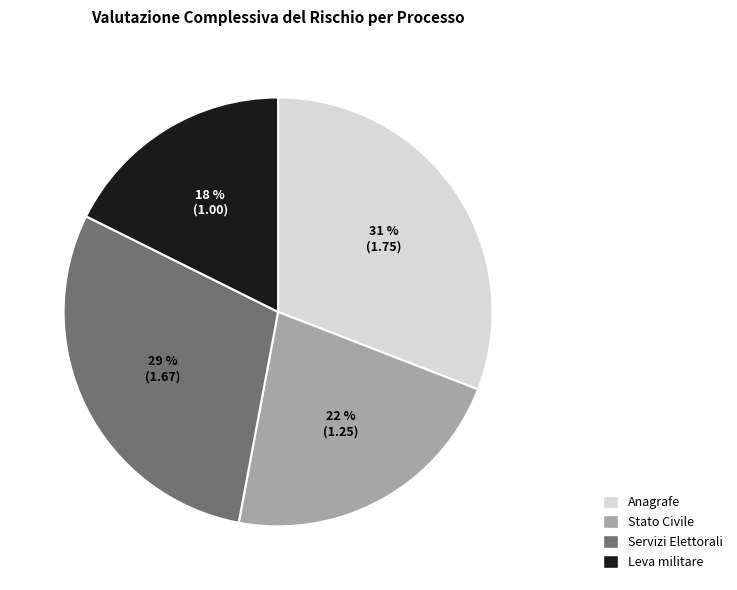

Is it true that Servizi Elettorali is 36% of the pie?

False